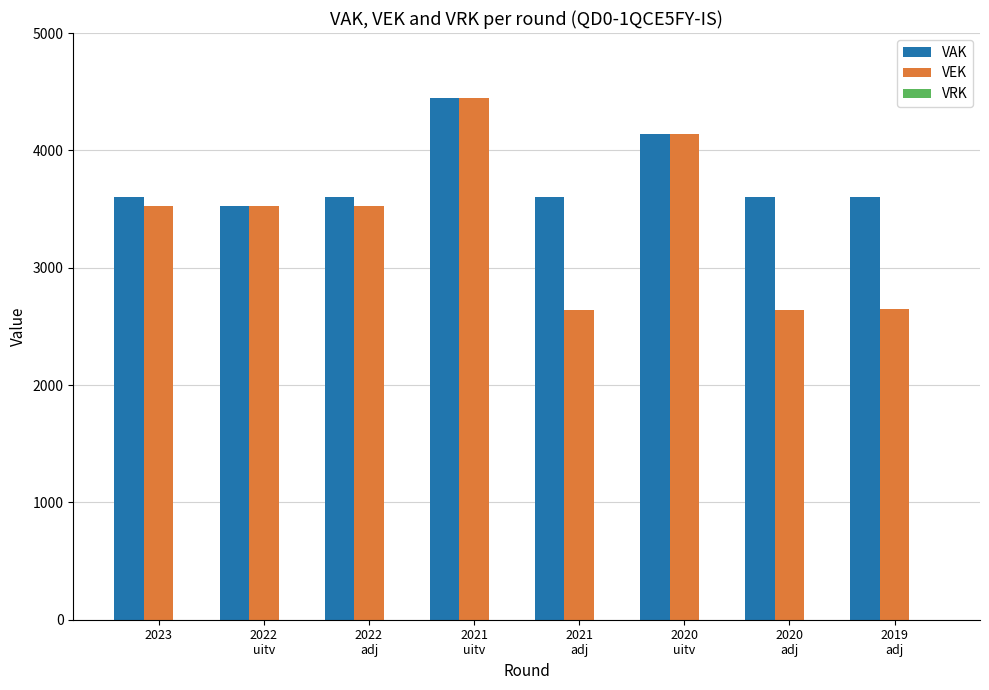

Which series has the largest range (max minus min)?

VEK